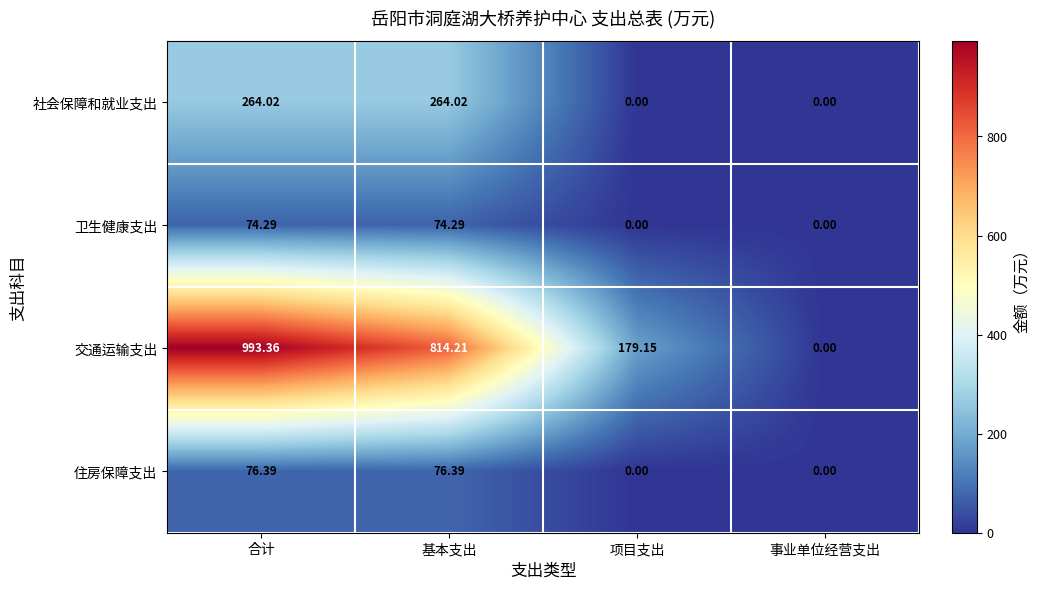

At 基本支出, list the series in order from largest to smallest.

交通运输支出, 社会保障和就业支出, 住房保障支出, 卫生健康支出